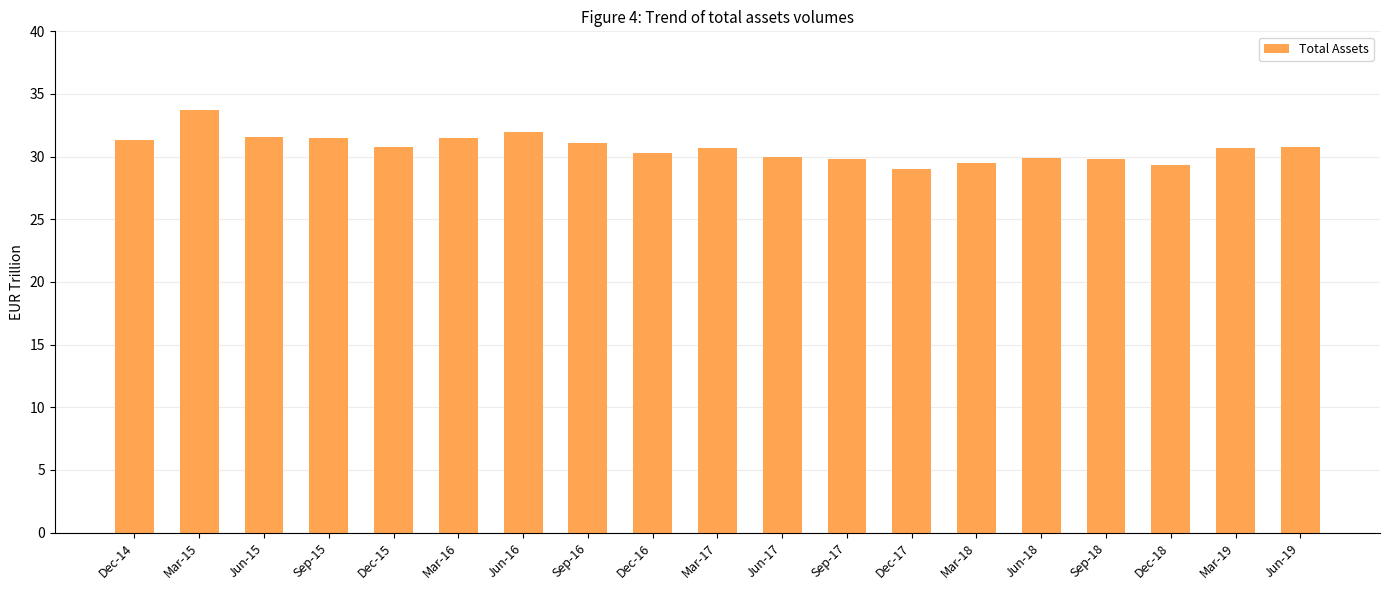

What is the average value?

30.7